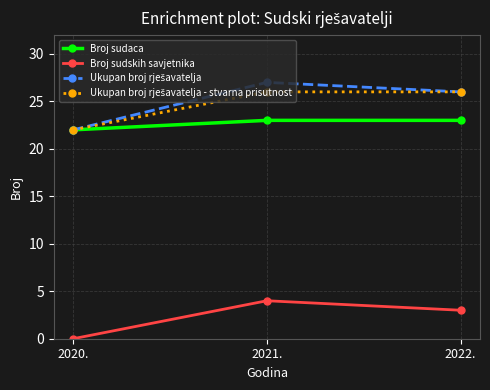

Which category has the lowest value across all series?

2020.